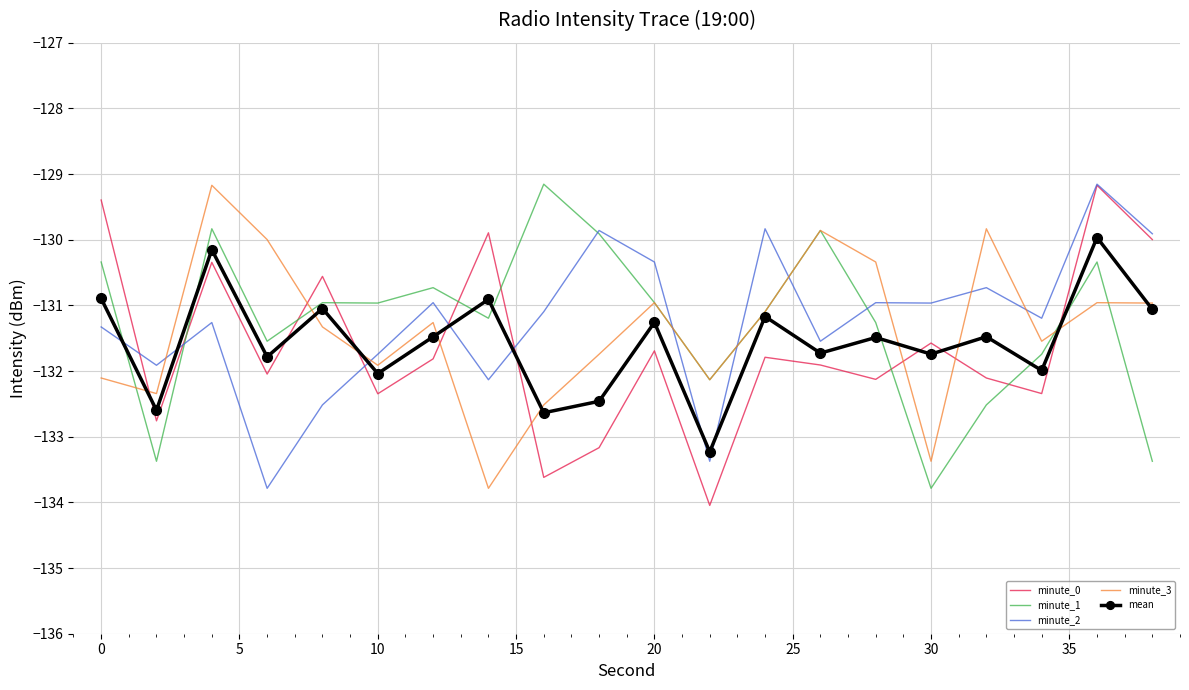

What is the maximum value shown in the chart?

-129.2